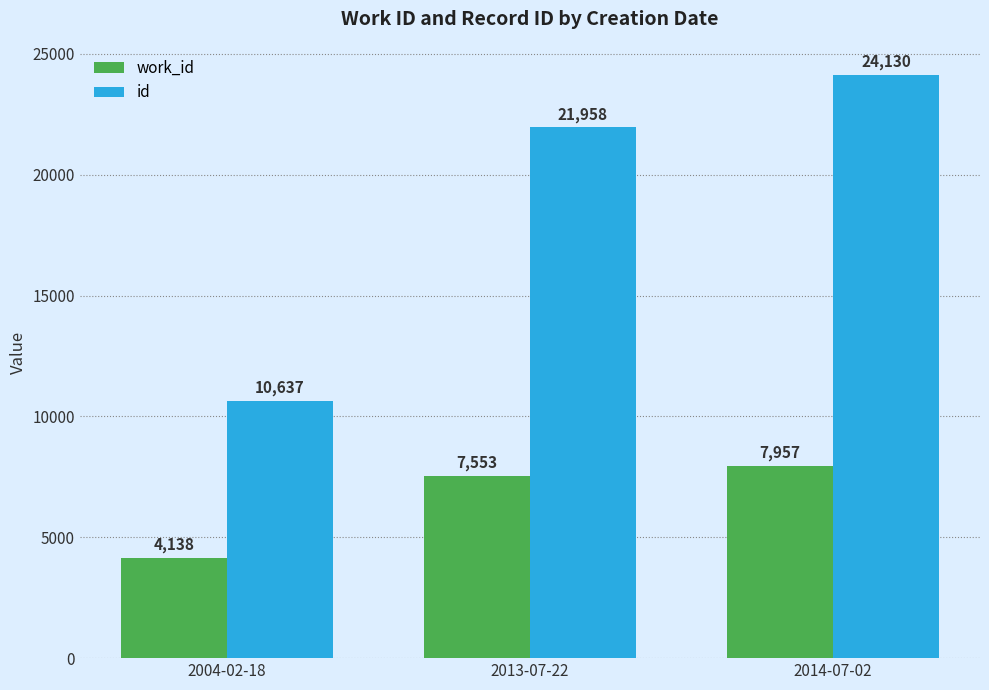

What is the sum of the id values at 2004-02-18 and 2014-07-02?

34767